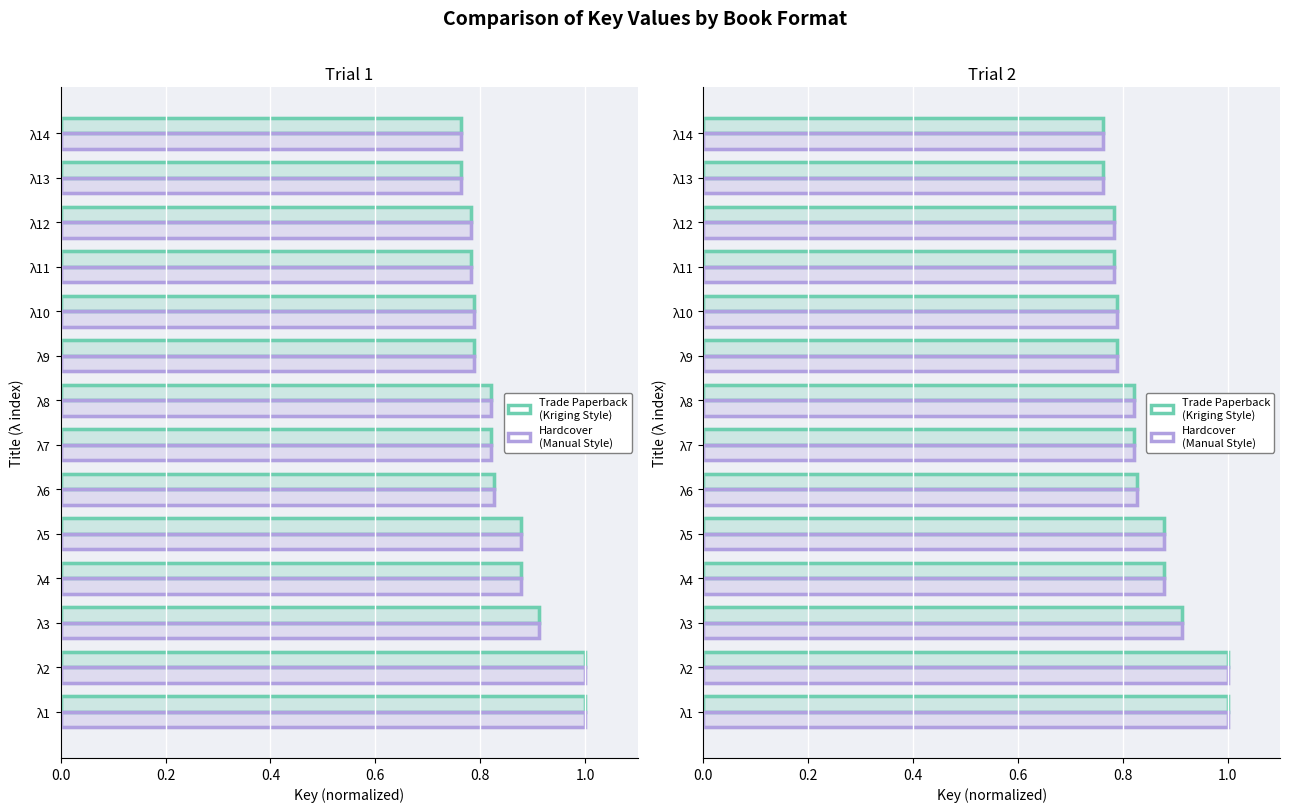

How many series are shown in this chart?

4